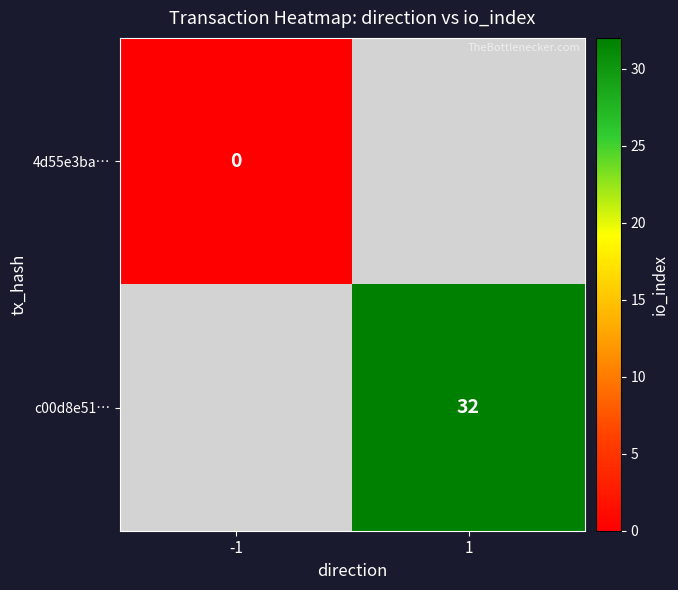

Is the value of c00d8e51… at 1 greater than the value of 4d55e3ba… at -1?

Yes